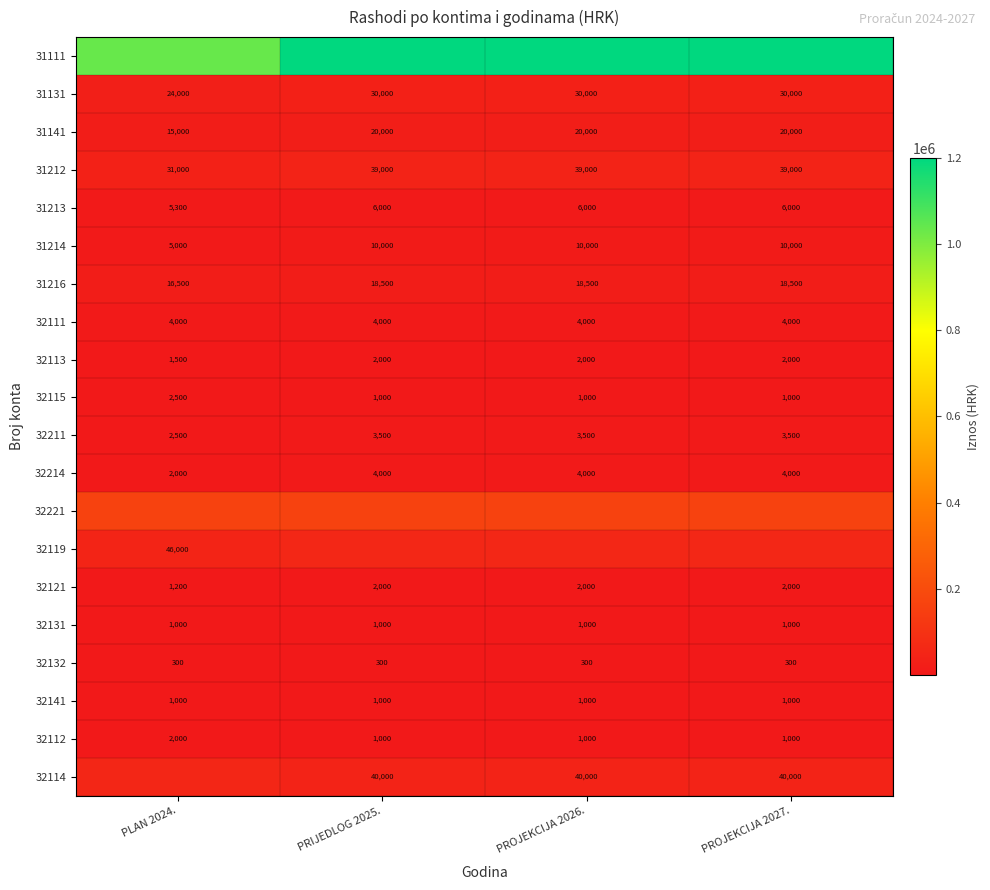

What is the total value across all series at PLAN 2024.?

1408800